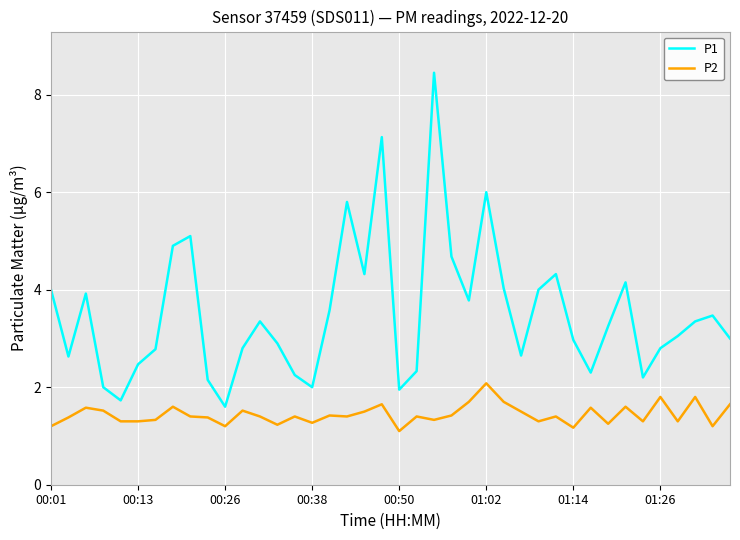

What is the minimum value shown in the chart?

1.1